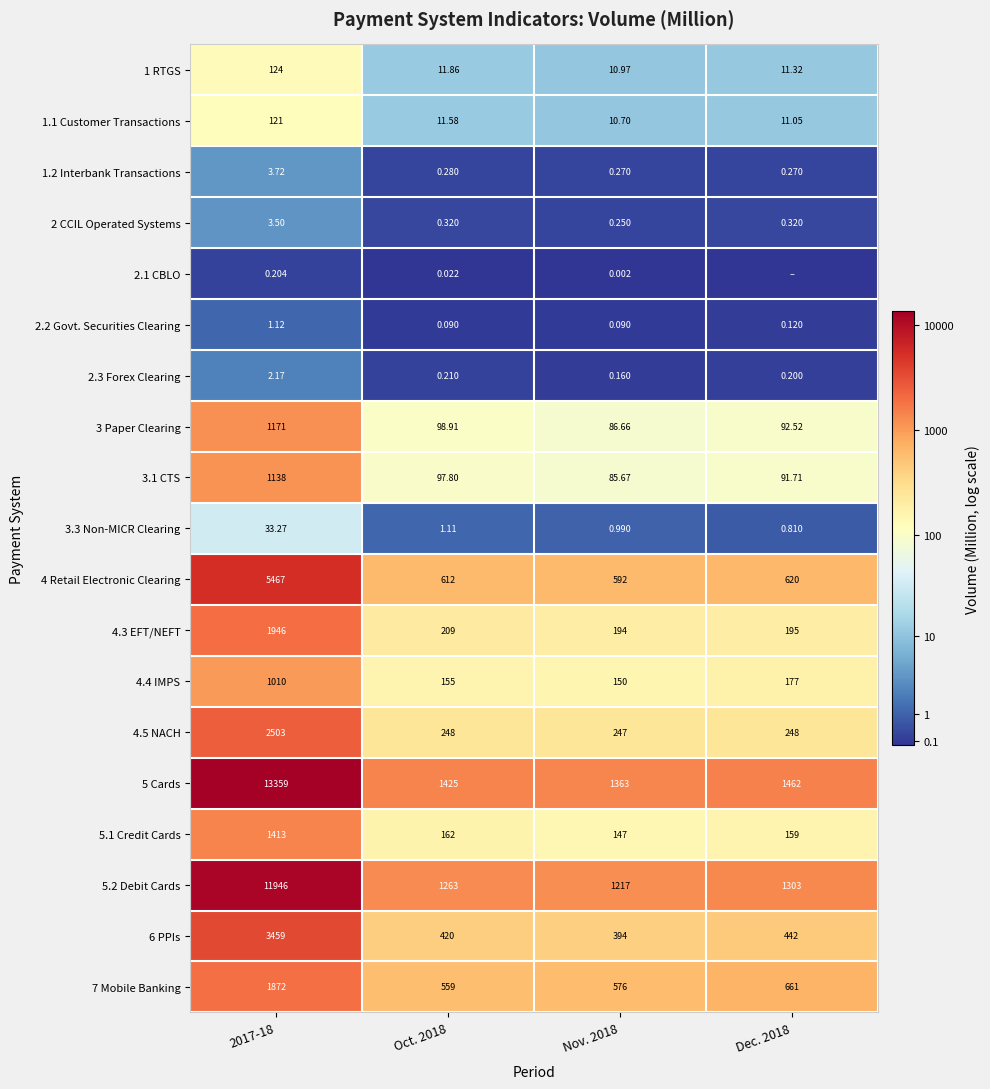

What is the average value of the 2.2 Govt. Securities Clearing series?

0.3